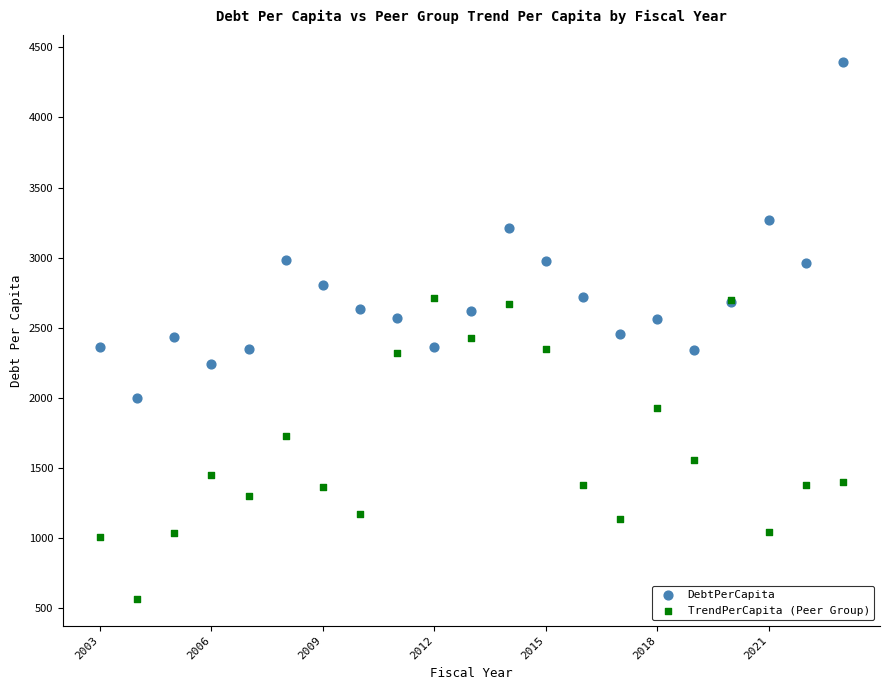

Which series reaches the maximum Y coordinate?

DebtPerCapita